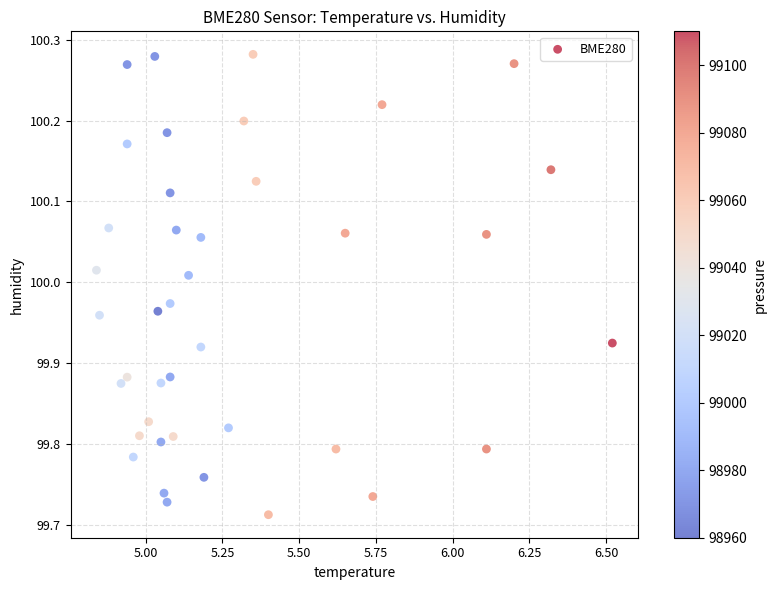

What is the range of Y values (max minus min)?

0.6